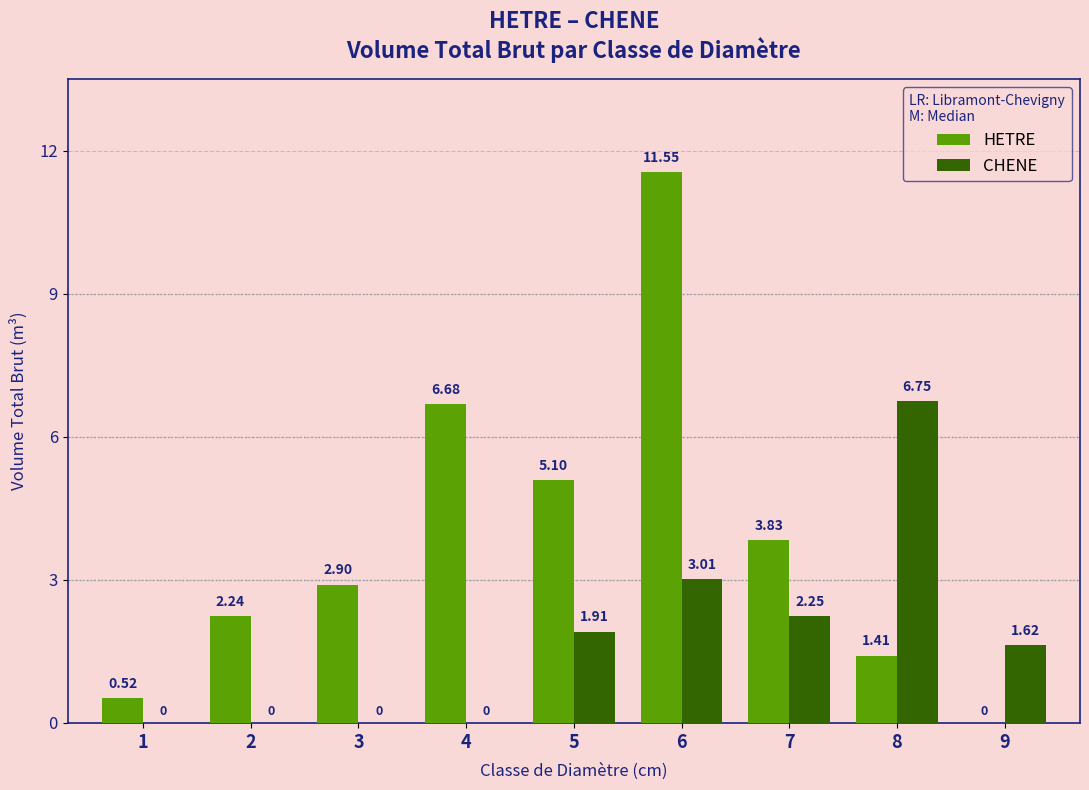

Where is HETRE nearest to the value 5?

5